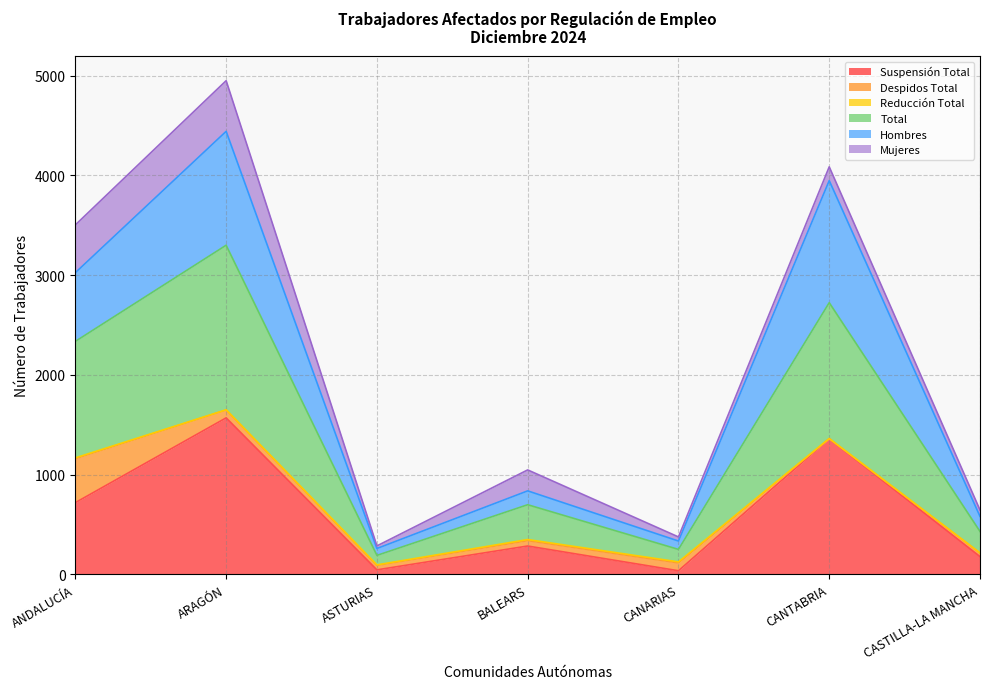

Does the chart have visible grid lines?

Yes